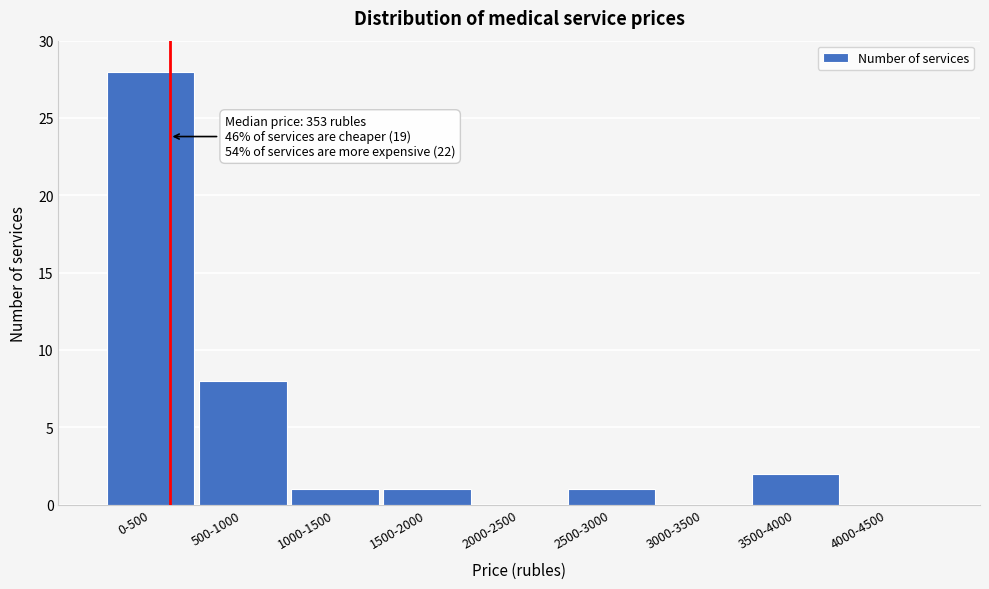

Reading left to right, what are all the values shown in this chart?

0-500=28	500-1000=8	1000-1500=1	1500-2000=1	2000-2500=0	2500-3000=1	3000-3500=0	3500-4000=2	4000-4500=0